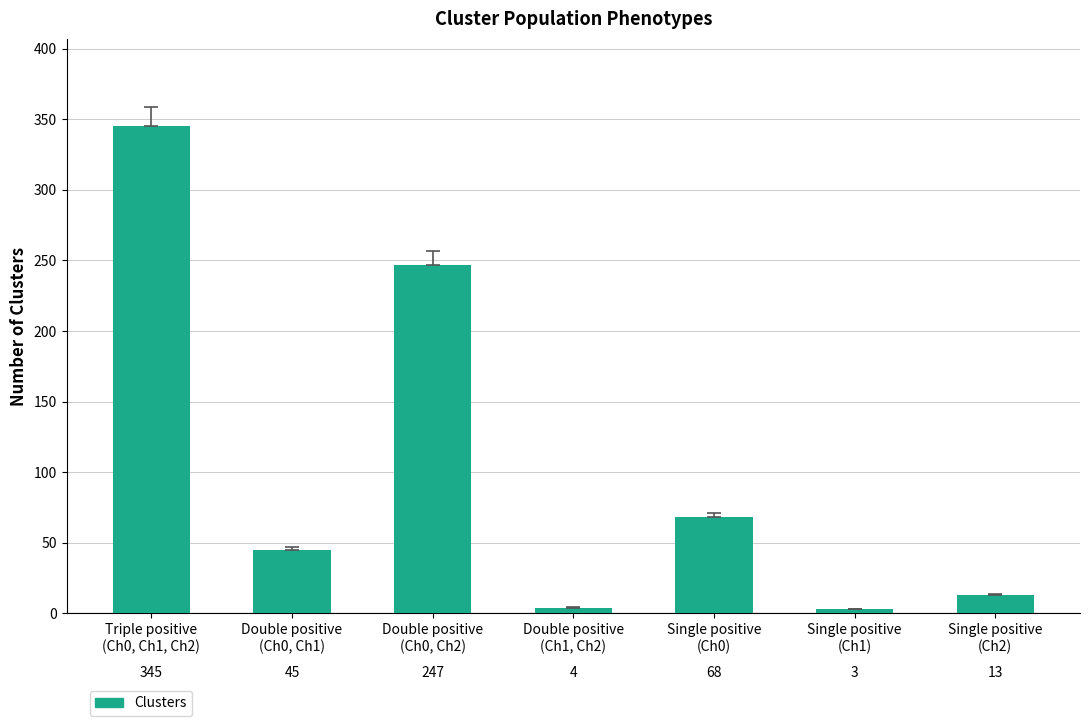

What is the maximum value shown in the chart?

345